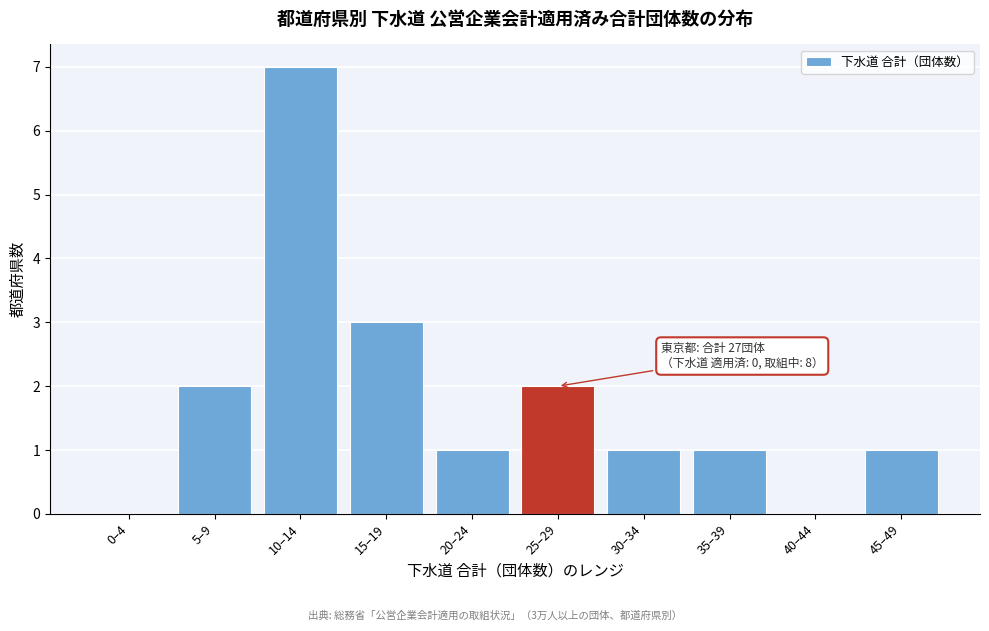

Reading left to right, what are all the values shown in this chart?

0–4=0	5–9=2	10–14=7	15–19=3	20–24=1	25–29=2	30–34=1	35–39=1	40–44=0	45–49=1